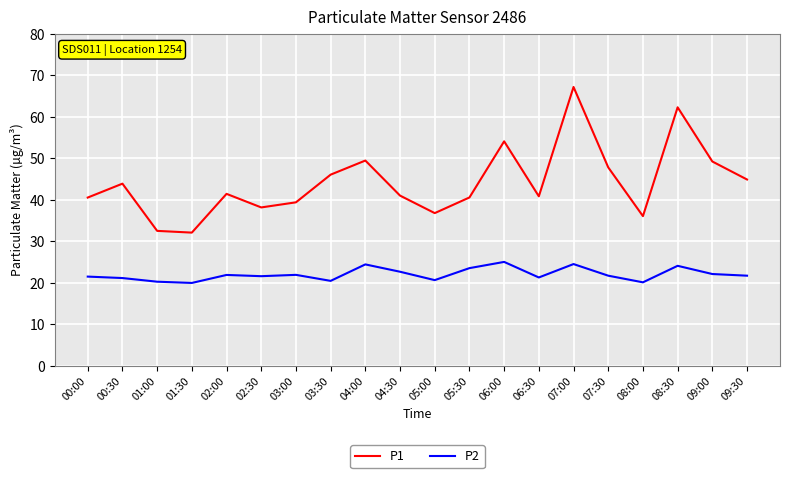

What are all the series names shown in the legend?

P1, P2